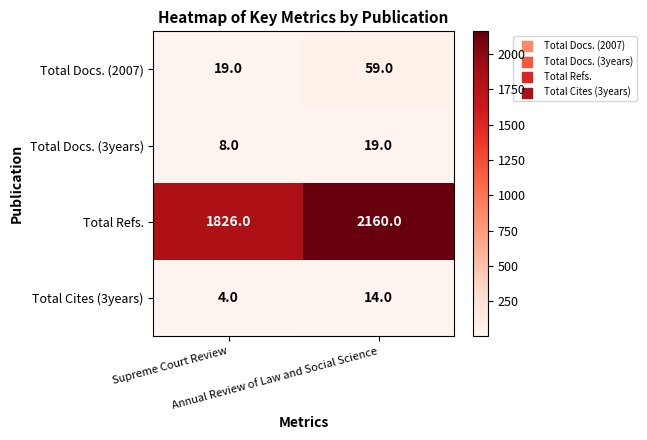

How many data points does each series have?

2